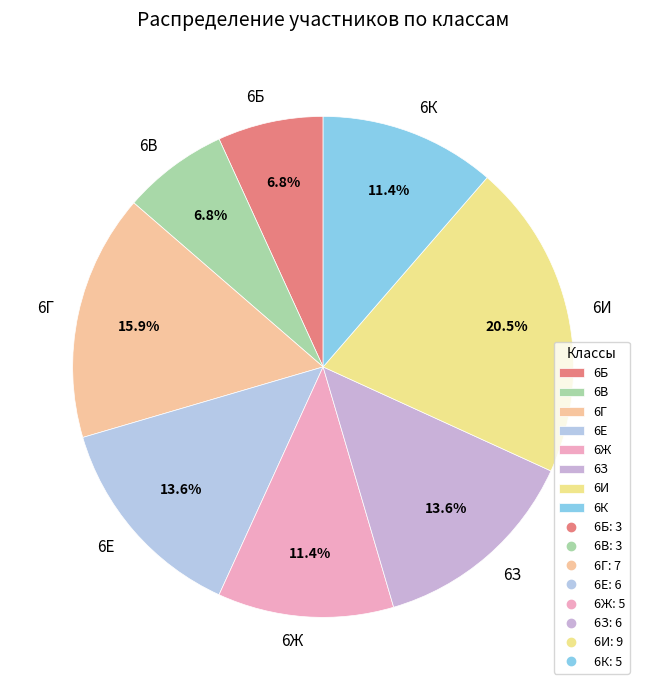

Combined, do 6Г and 6З account for over 50%?

No